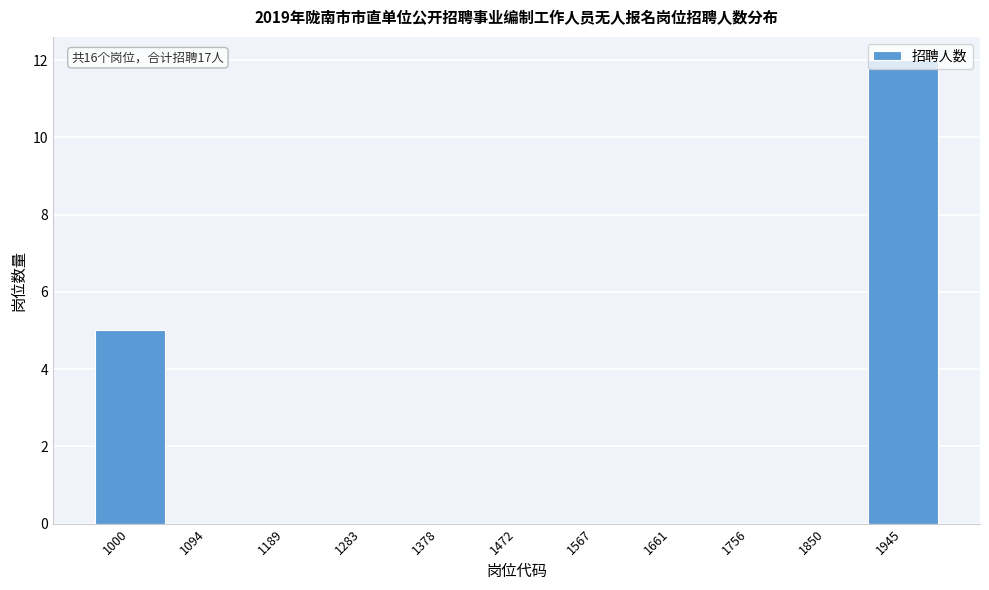

What is the change in value from 1000 to 1283?

-5